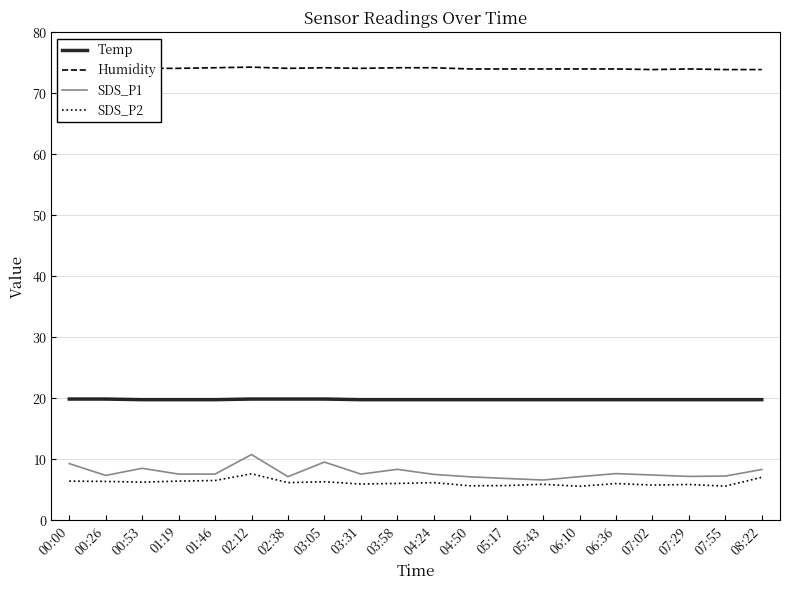

True or false: Temp and SDS_P1 cross at least once.

False